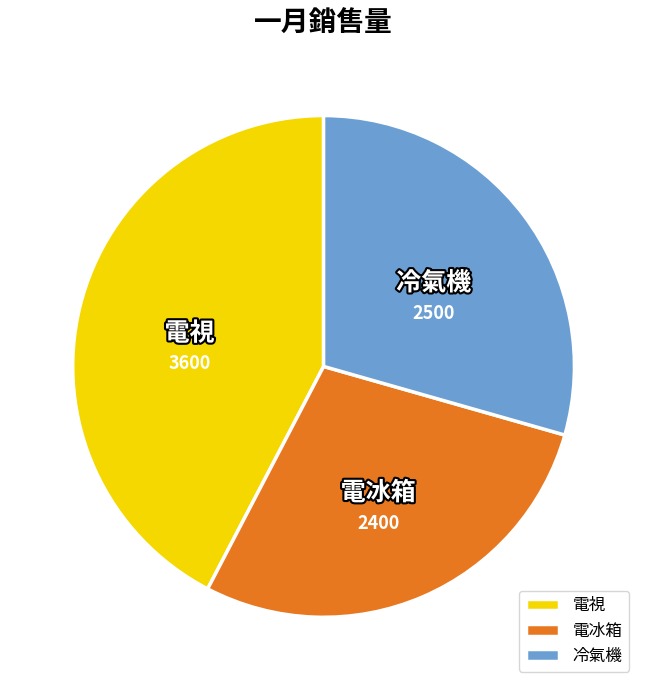

Is there a majority slice in this chart?

No